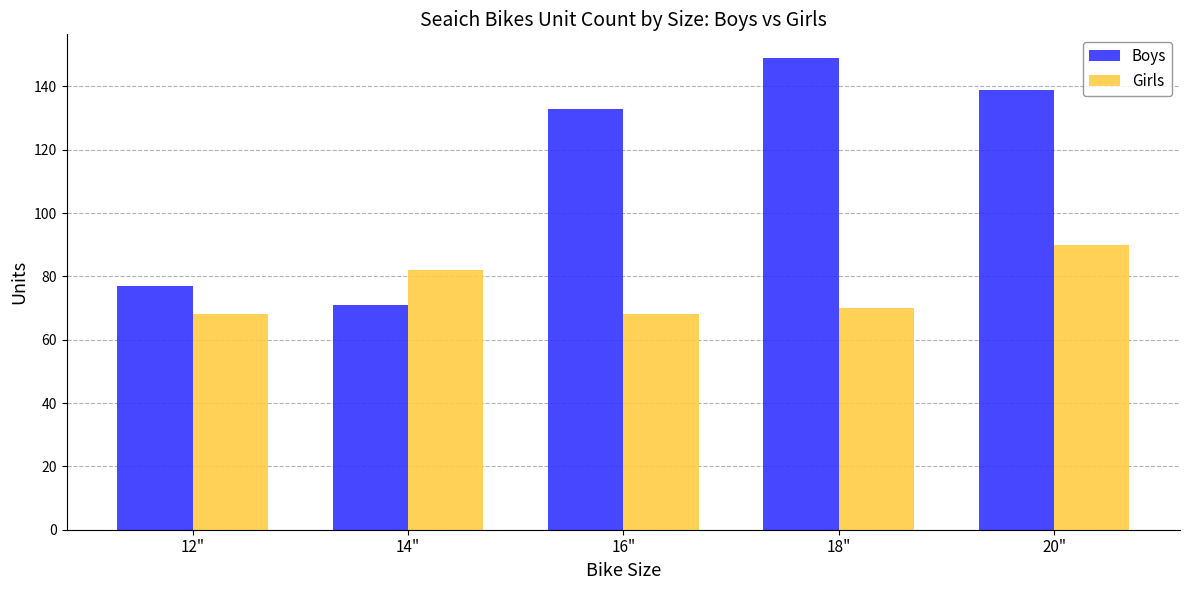

Is it true that Girls equals 115 at 16"?

False